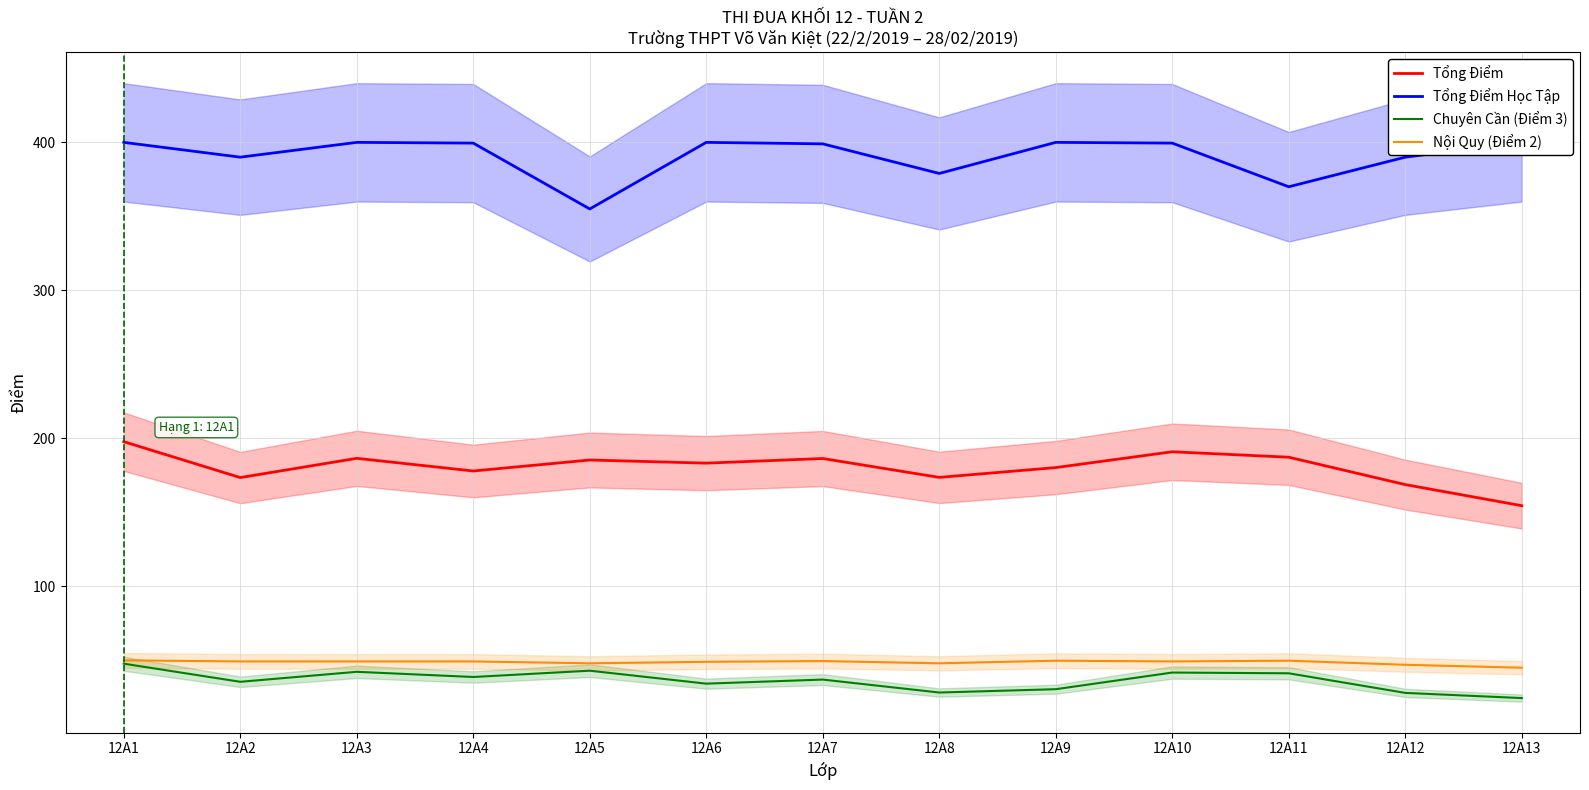

What is the difference between the Tổng Điểm values at 12A5 and 12A3?

1.1